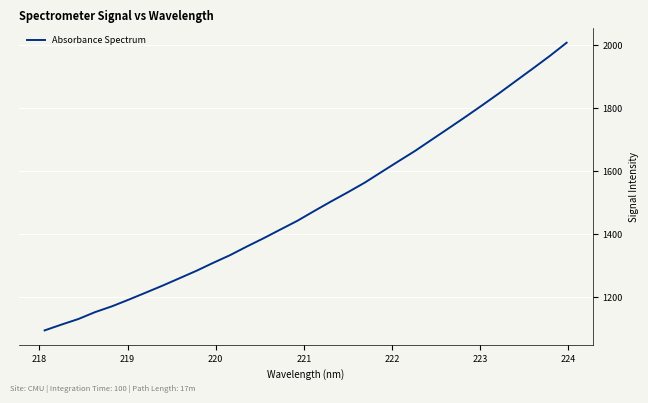

What is the difference between the maximum and minimum values?

912.5